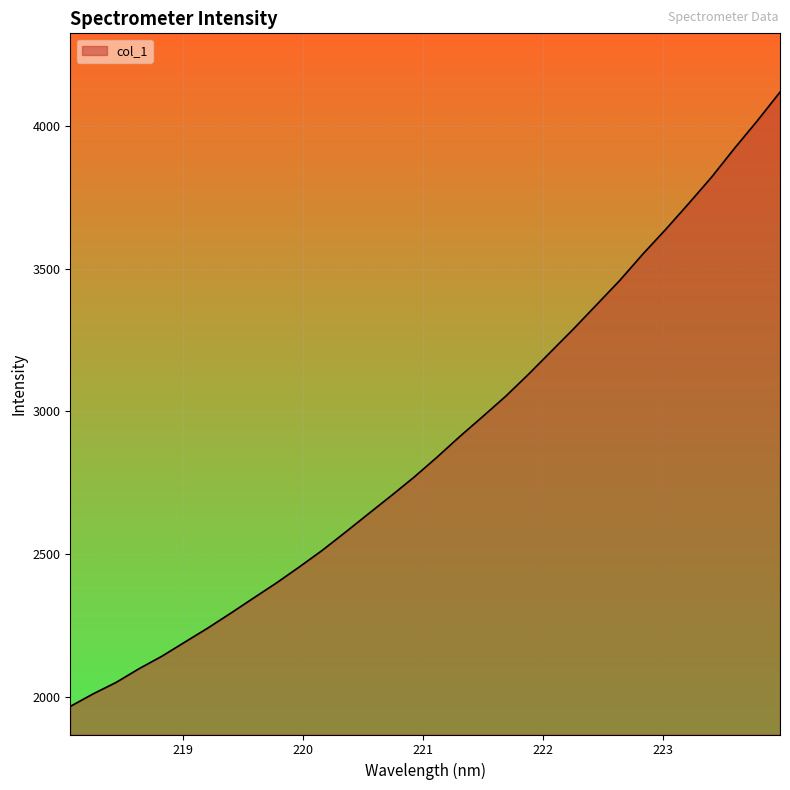

What is the maximum value shown in the chart?

4117.9